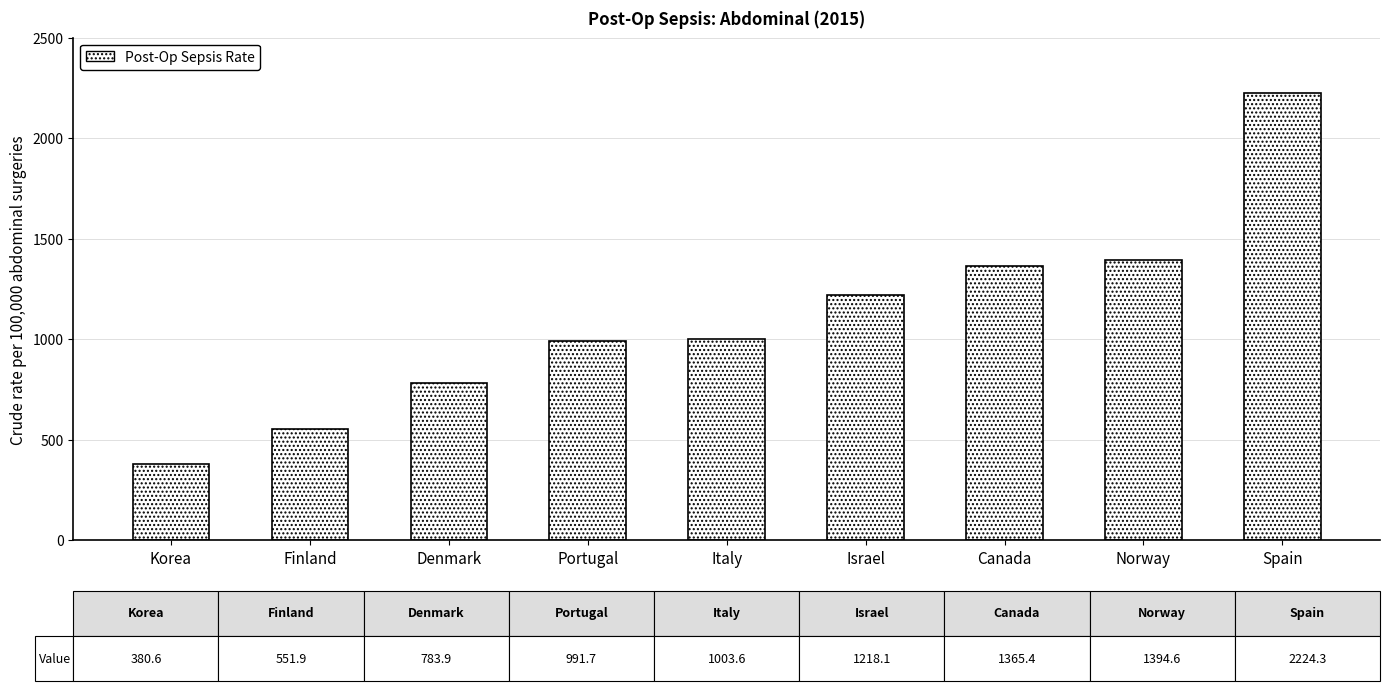

What is the difference between the maximum and minimum values?

1843.7